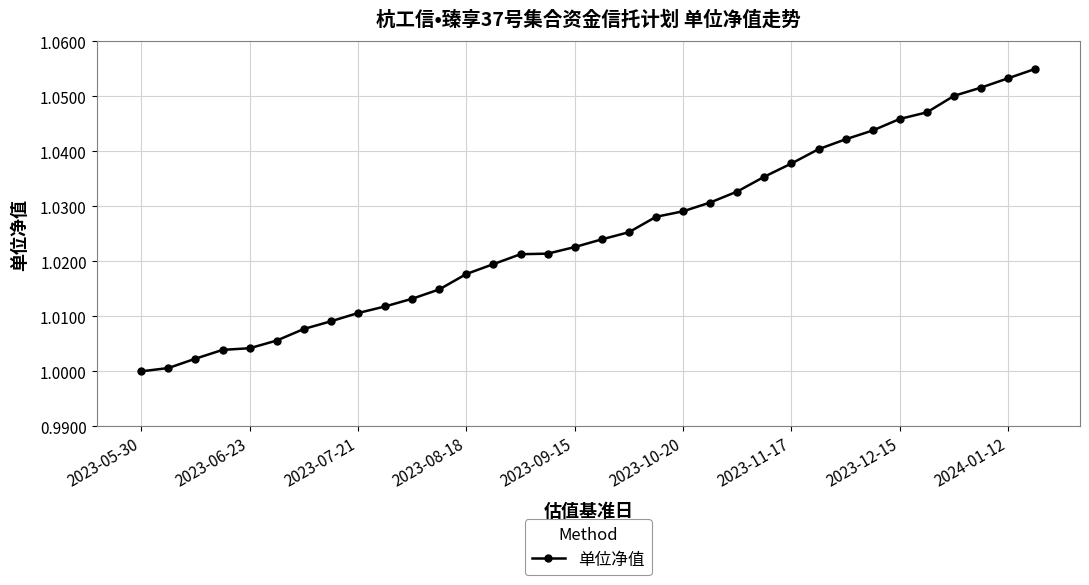

What is the sum of all values?

34.9